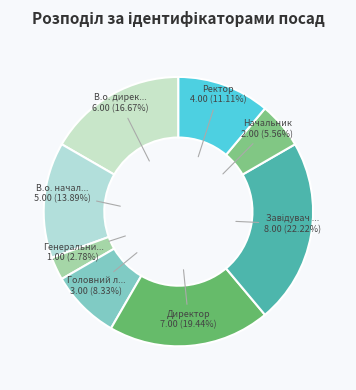

Rank the categories by value from highest to lowest.

Завідувач філією, Директор, В.о. директора, В.о. начальника, Ректор, Головний лікар, Начальник, Генеральний директор